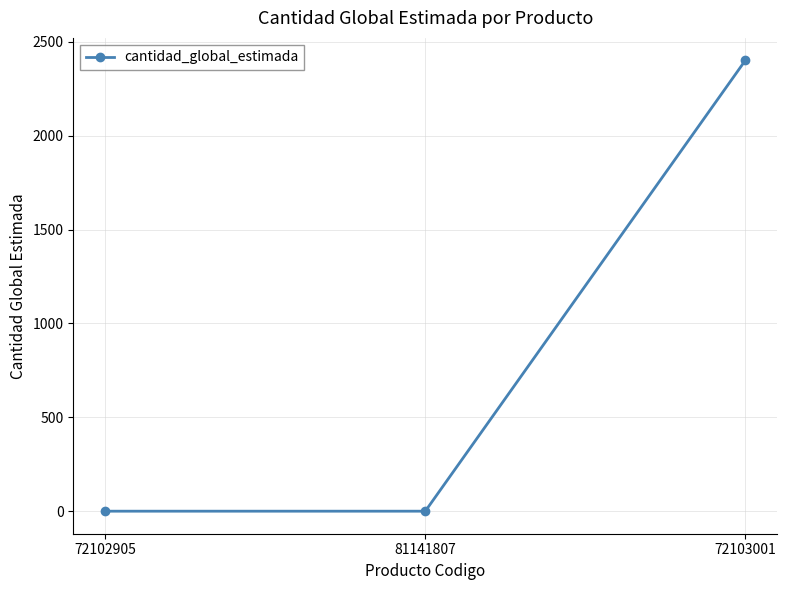

What is the smallest value displayed?

1